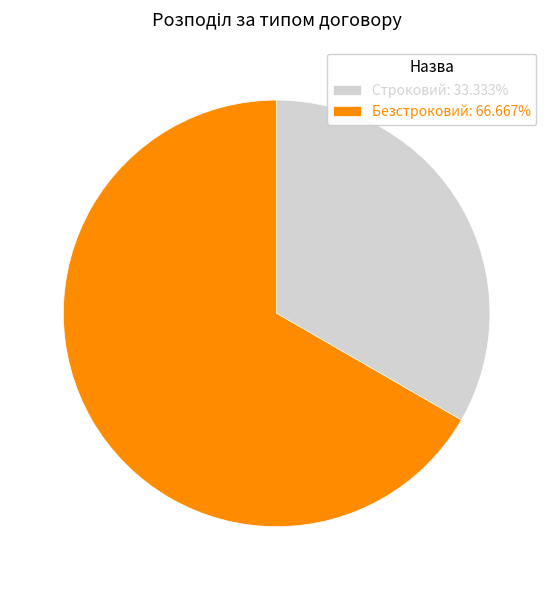

Is there any slice that represents more than half of the pie?

Yes